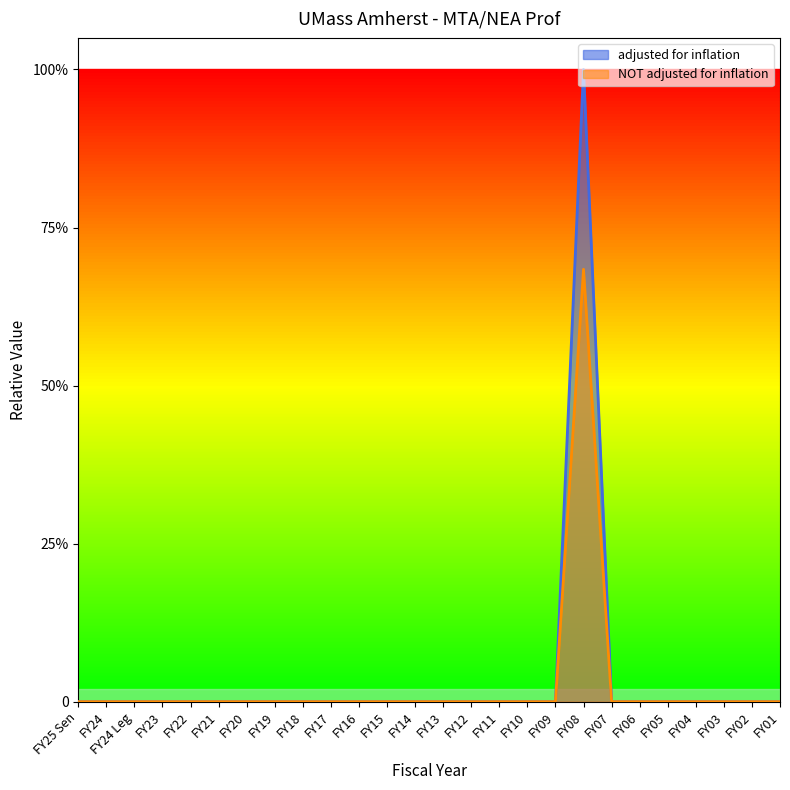

How many categories are shown in the chart?

26